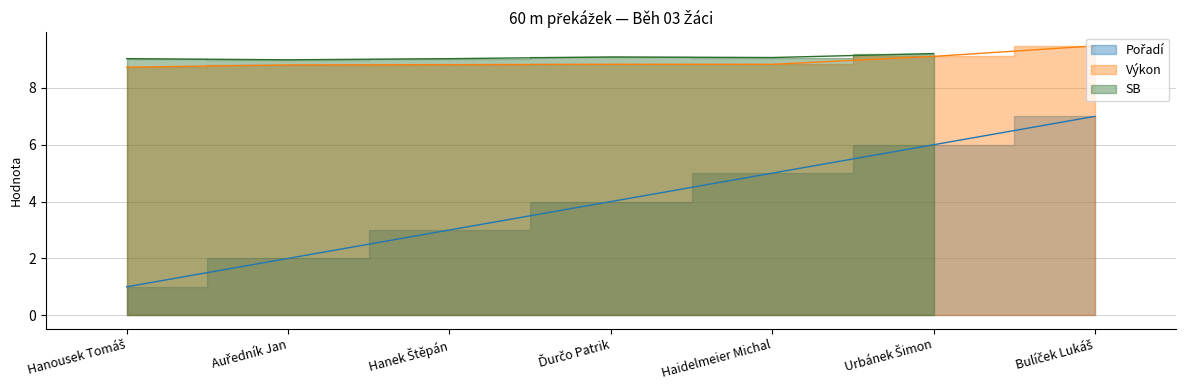

What is the value of the Pořadí point at the 5th from the left?

5.0